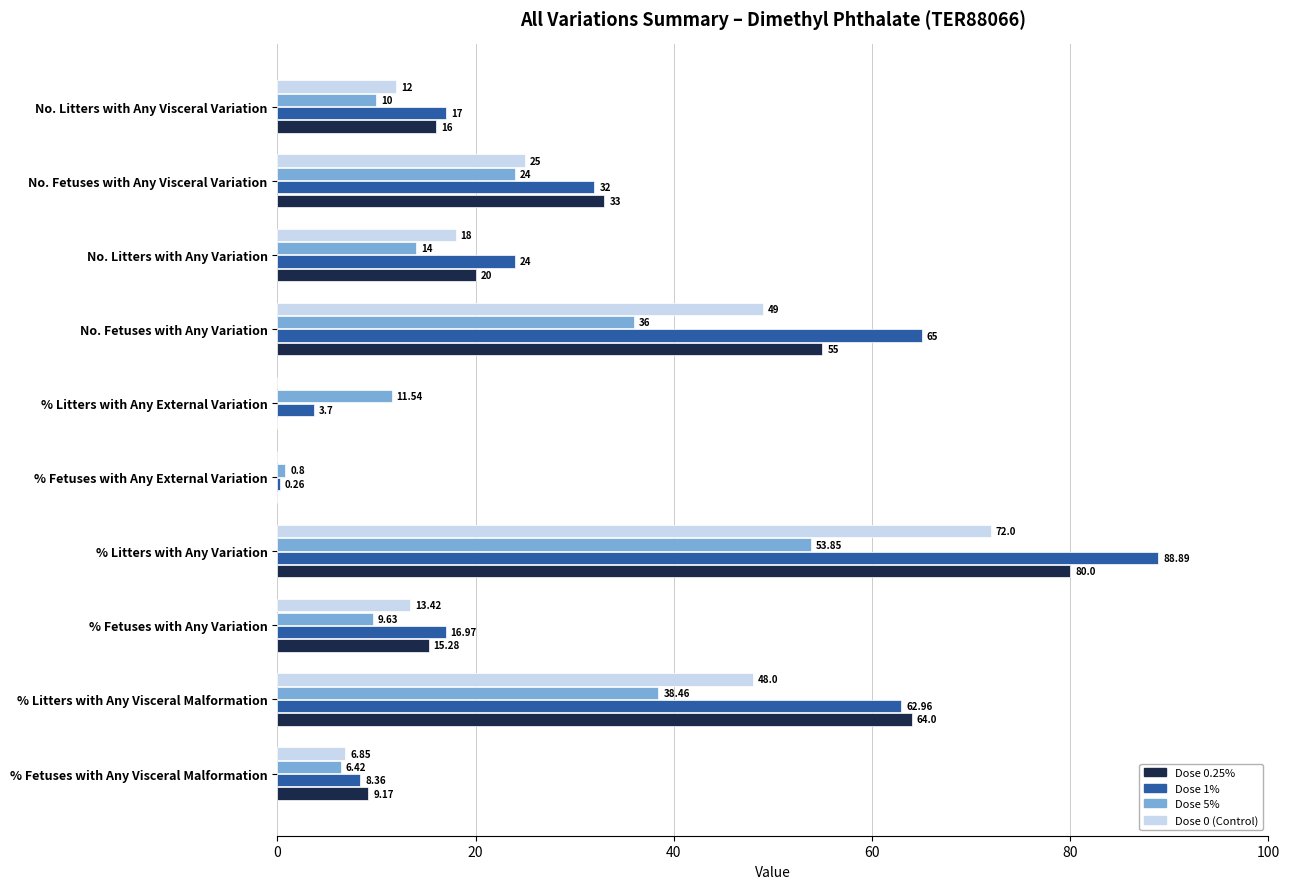

How many distinct data groups are displayed?

4